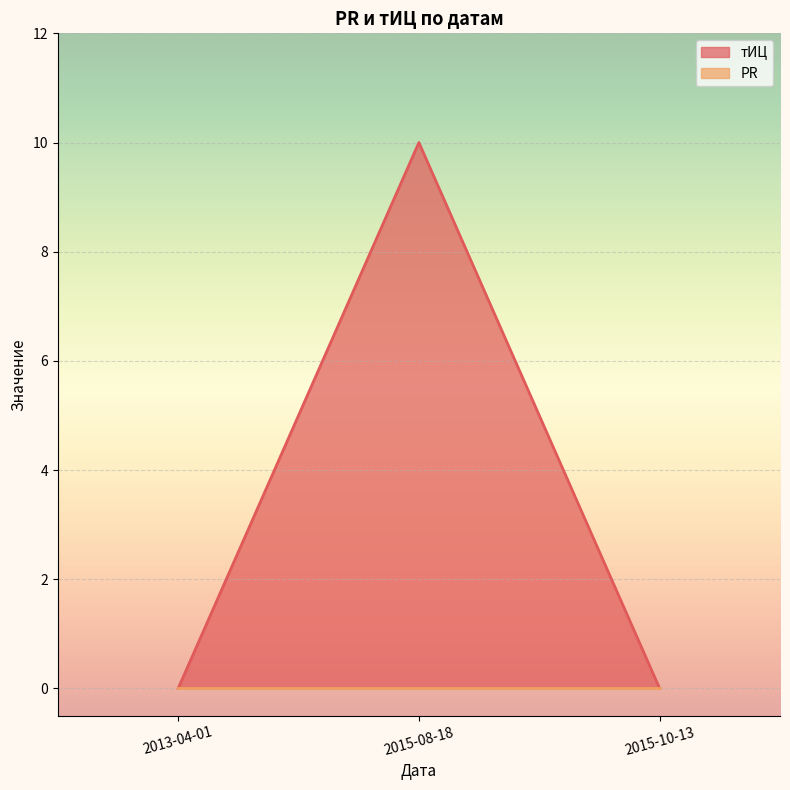

Between 2015-08-18 and 2015-10-13, which is larger?

2015-08-18